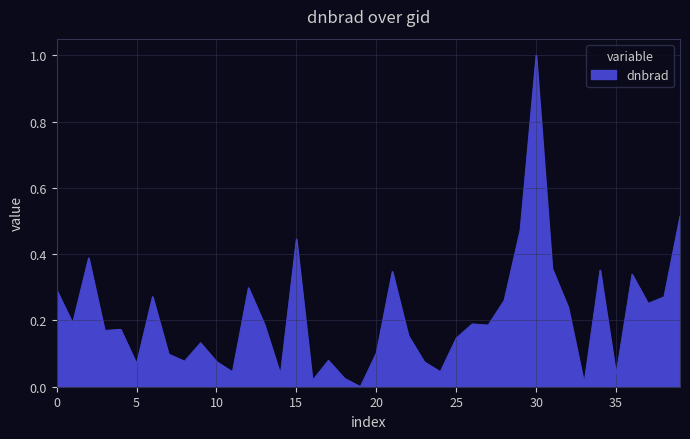

What is the greatest value displayed?

1.0